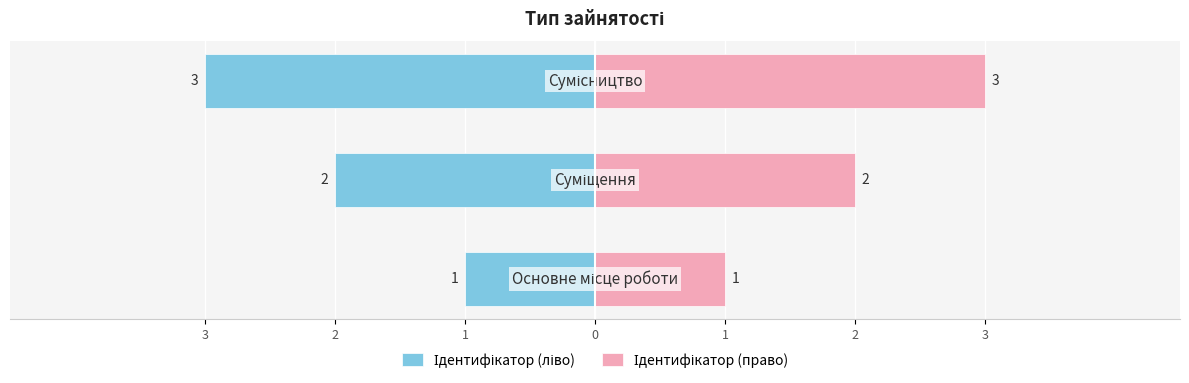

Which series has the largest range (max minus min)?

Ідентифікатор (ліво)